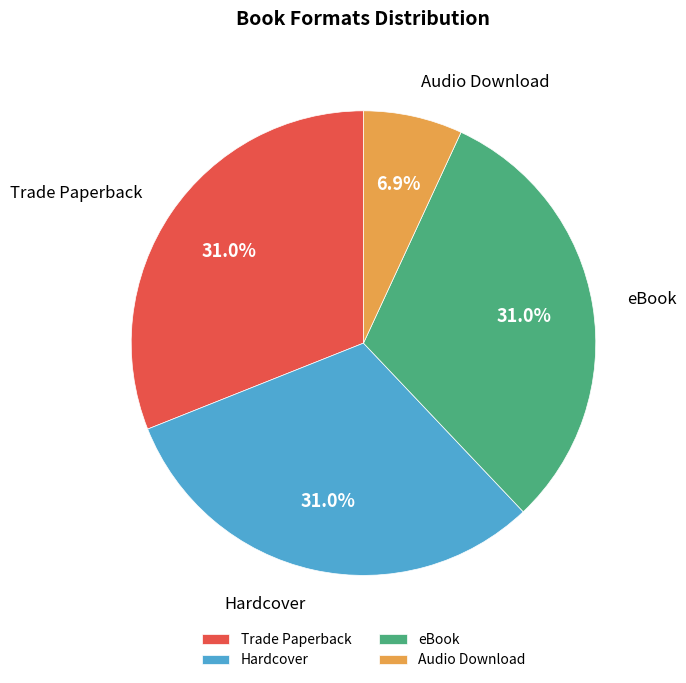

Which has a higher value, Trade Paperback or Audio Download?

Trade Paperback